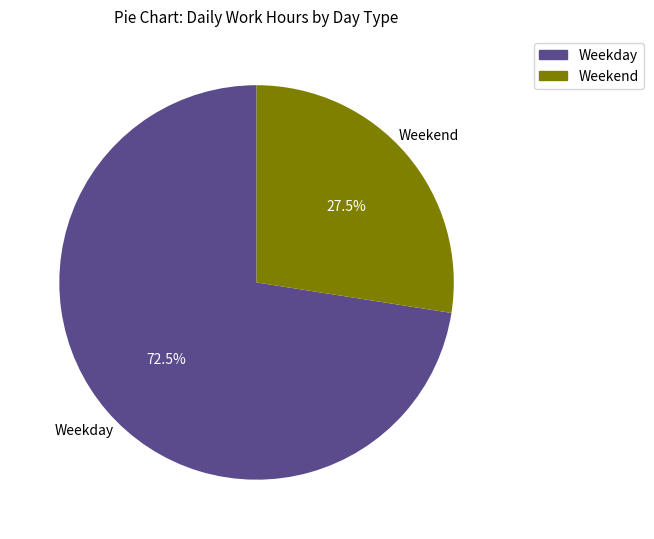

Is there a majority slice in this chart?

Yes